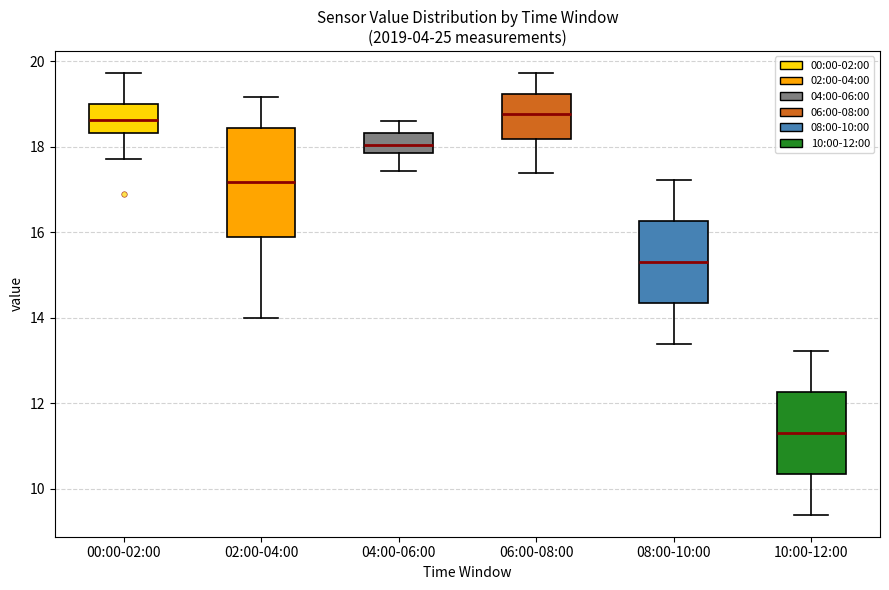

Where does the median line of the box for 08:00-10:00 sit on the y-axis? The values are not printed on the chart, so give them approximately, as read against the axis.

15.4